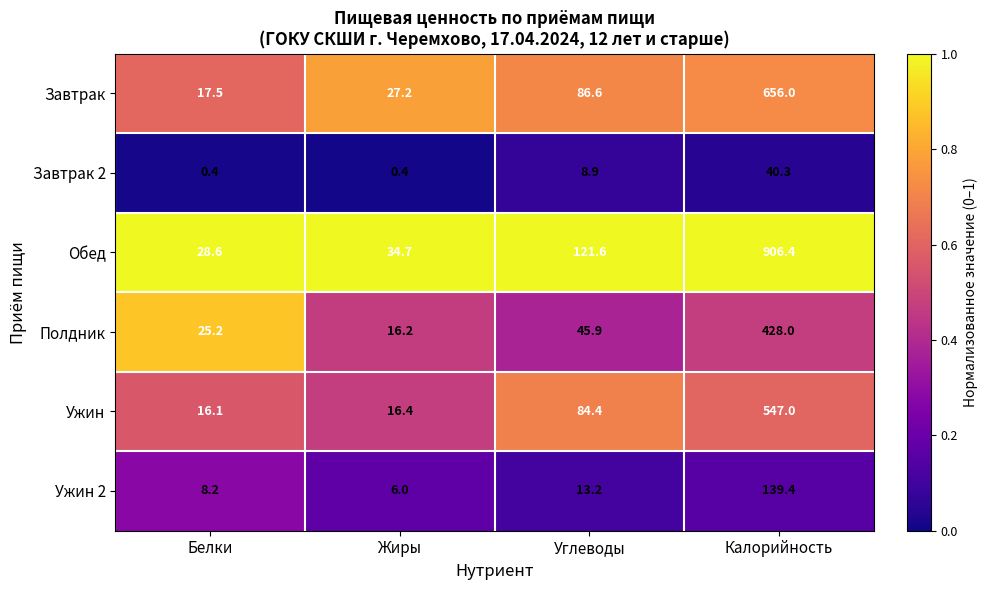

What is the sum of all Завтрак 2 values?

50.0